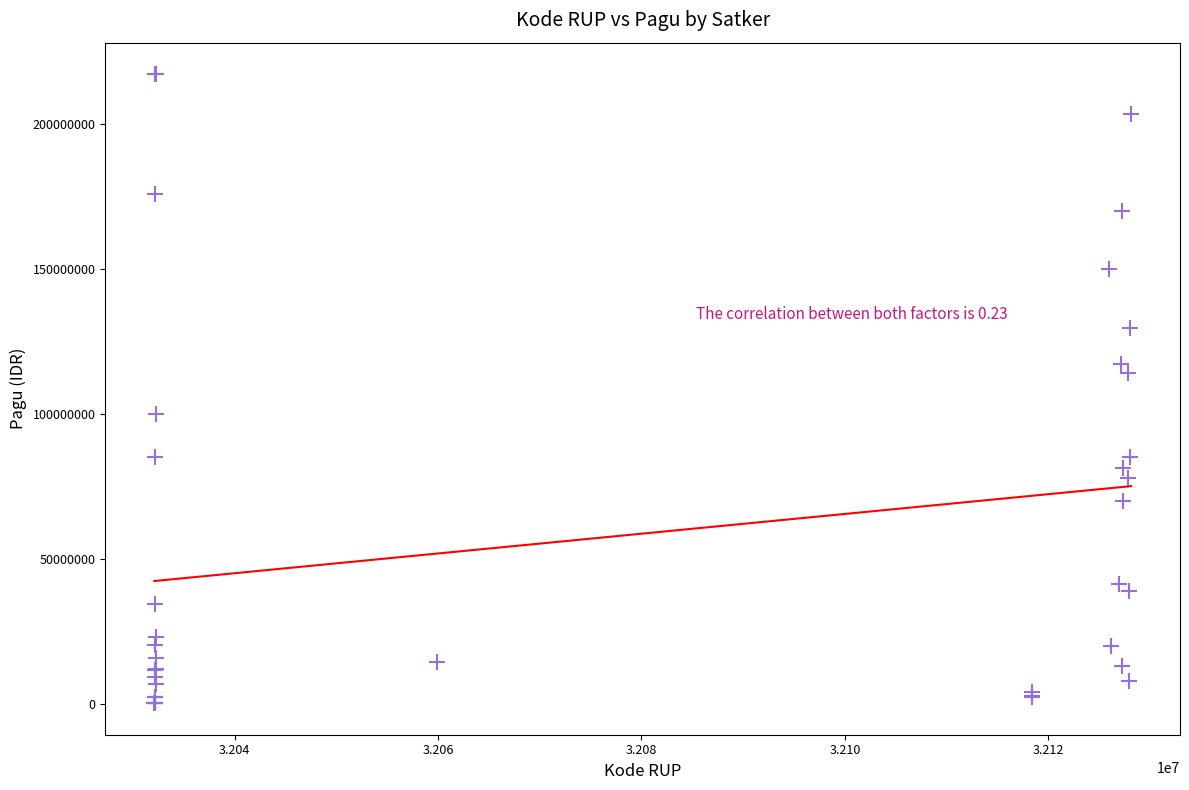

What Y value in the scatter plot is closest to 108830000?

114296000